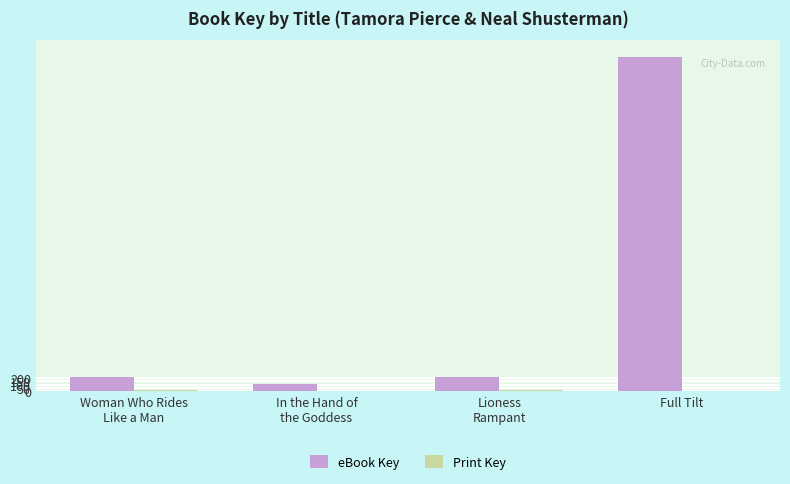

Are the bars horizontal?

No